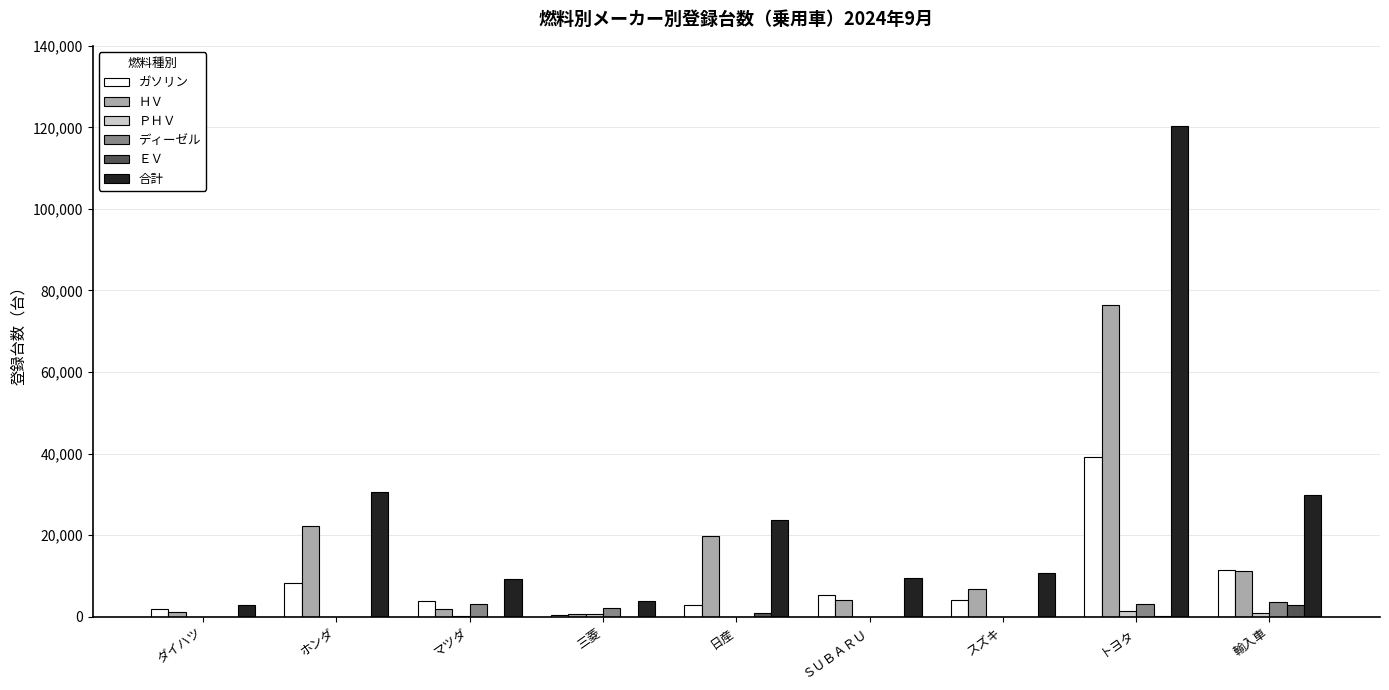

True or false: ガソリン has a value of 4024 at スズキ.

True